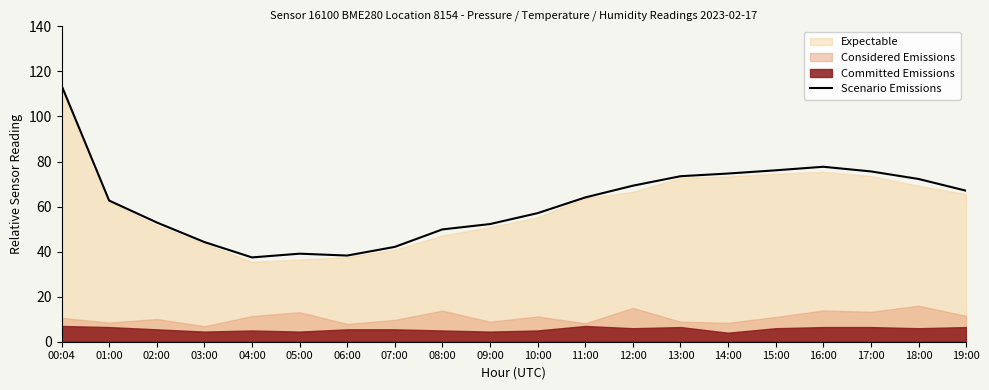

What is the value of the 7th point from the left?

38.2